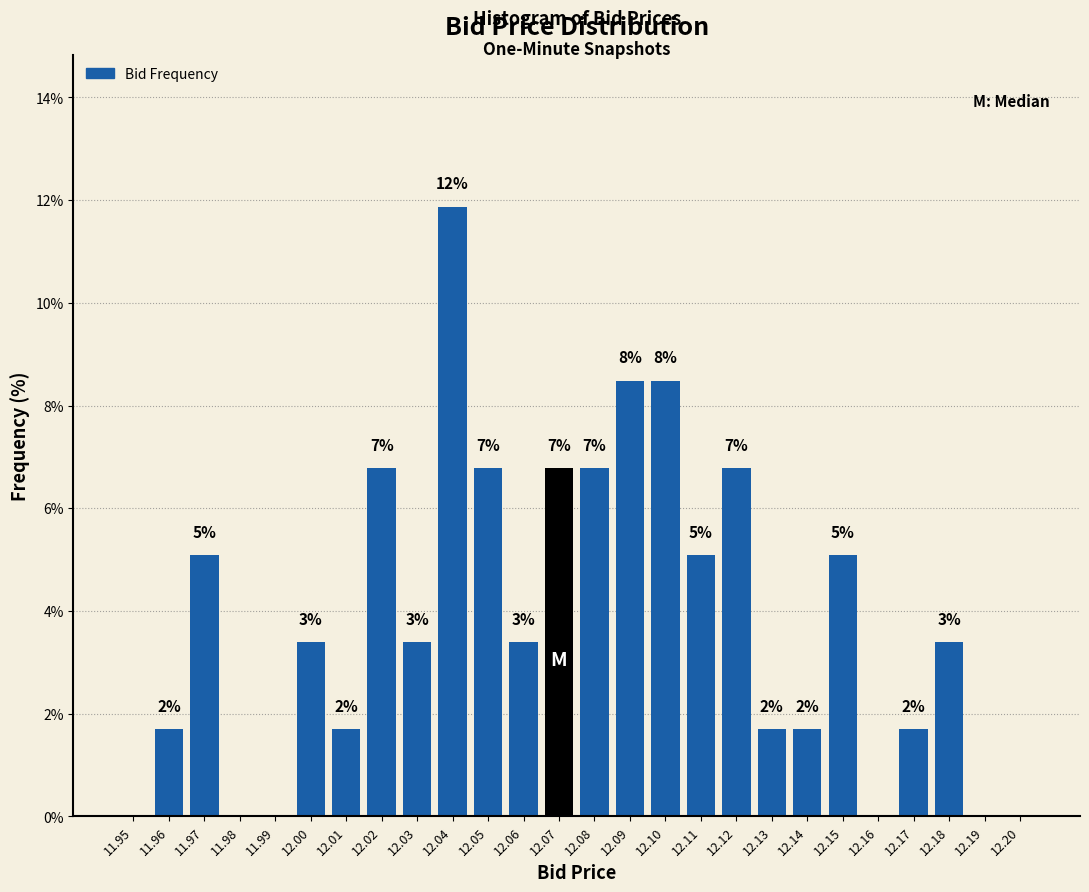

Are the bars horizontal?

No